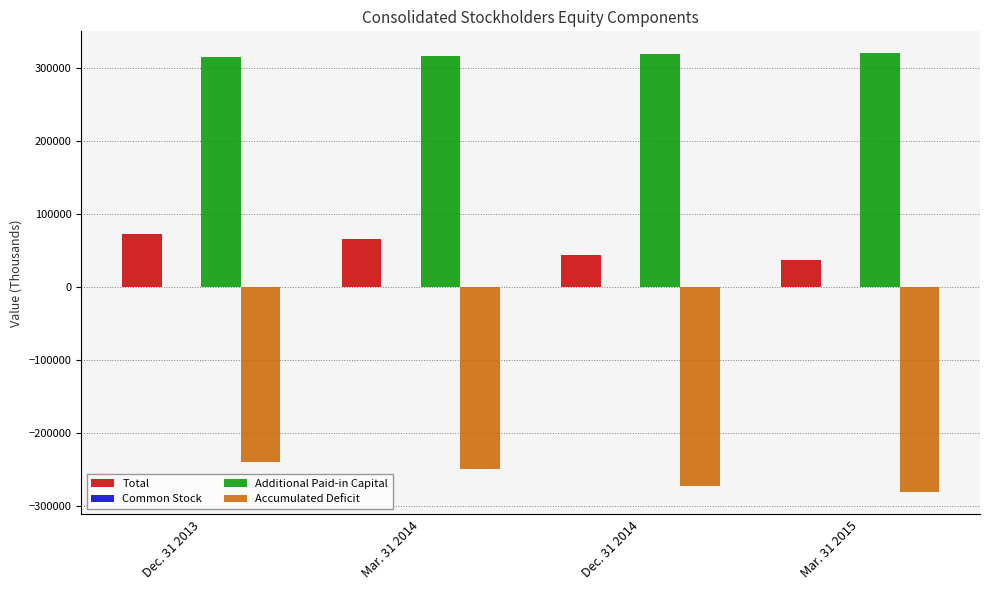

What is the maximum value for Additional Paid-in Capital?

319459